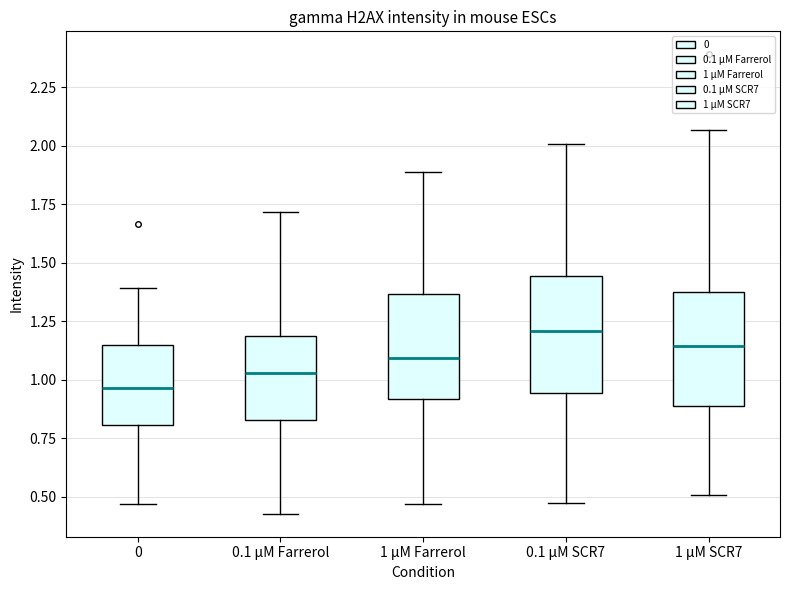

Where is the upper edge of the box for 0 on the y-axis? The values are not printed on the chart, so give them approximately, as read against the axis.

1.15